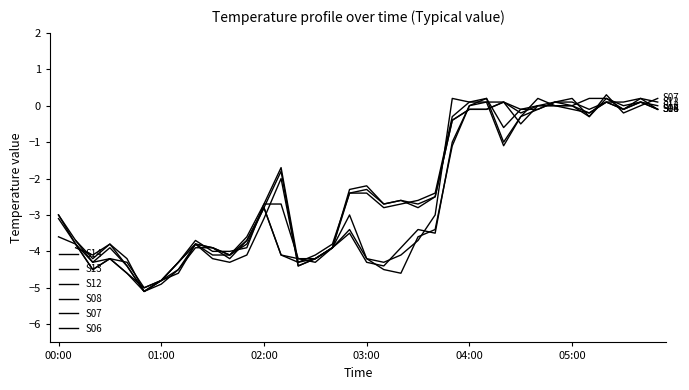

True or false: S12 has a value of -1.2 at 02:00.

False